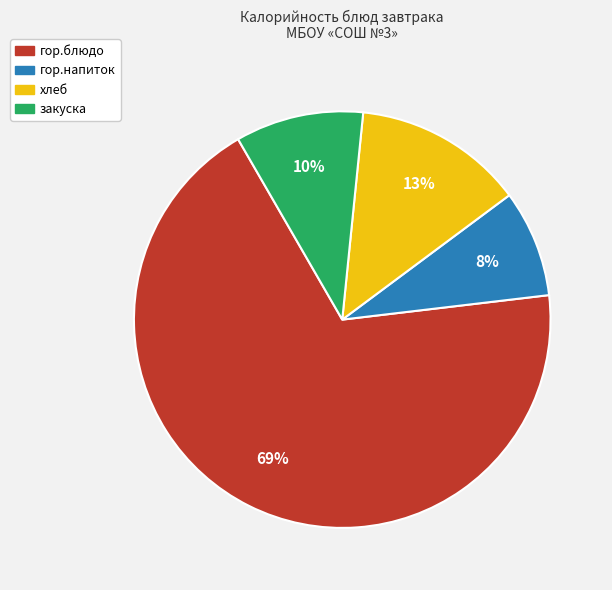

Is there a majority slice in this chart?

Yes